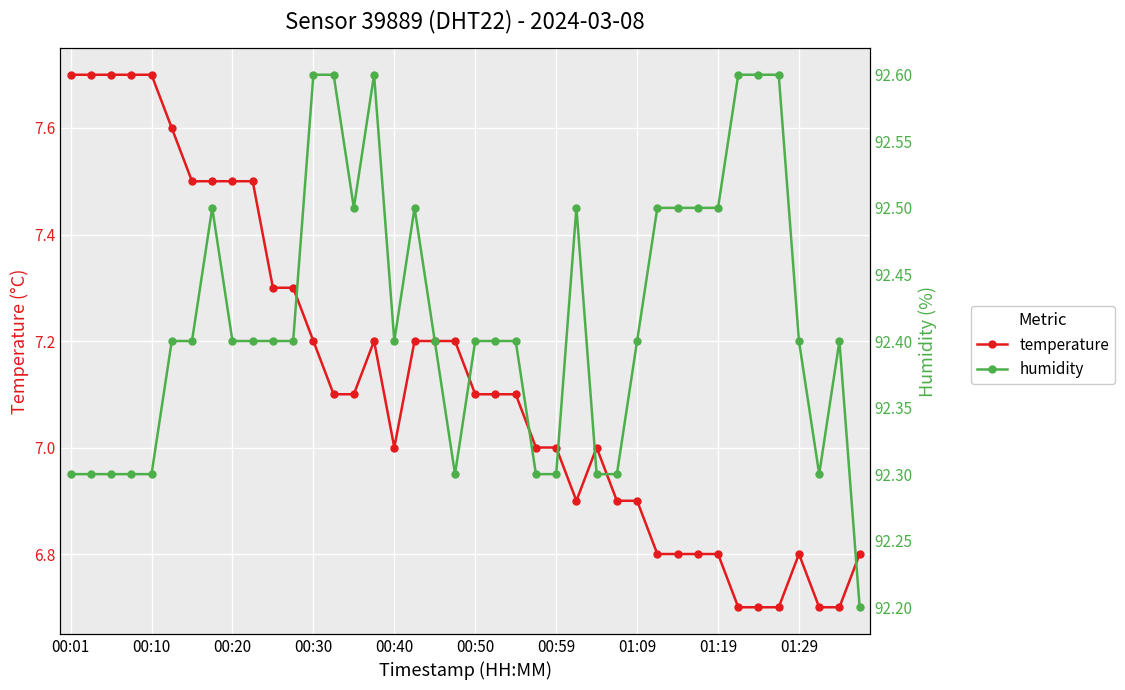

At which category does temperature reach its first local peak?

15